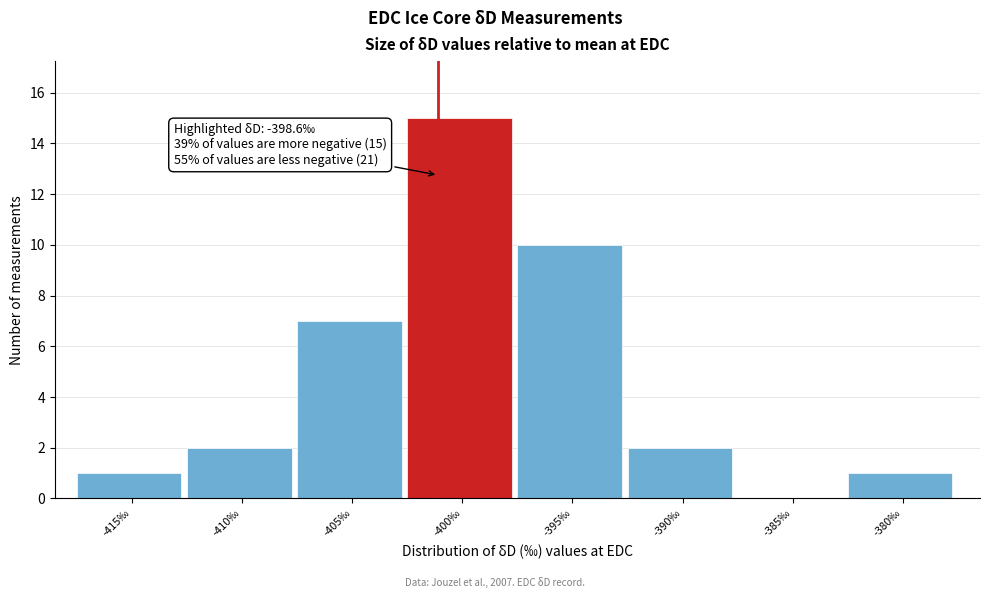

Reading left to right, extract all data points from this chart.

-415‰=1	-410‰=2	-405‰=7	-400‰=15	-395‰=10	-390‰=2	-385‰=0	-380‰=1